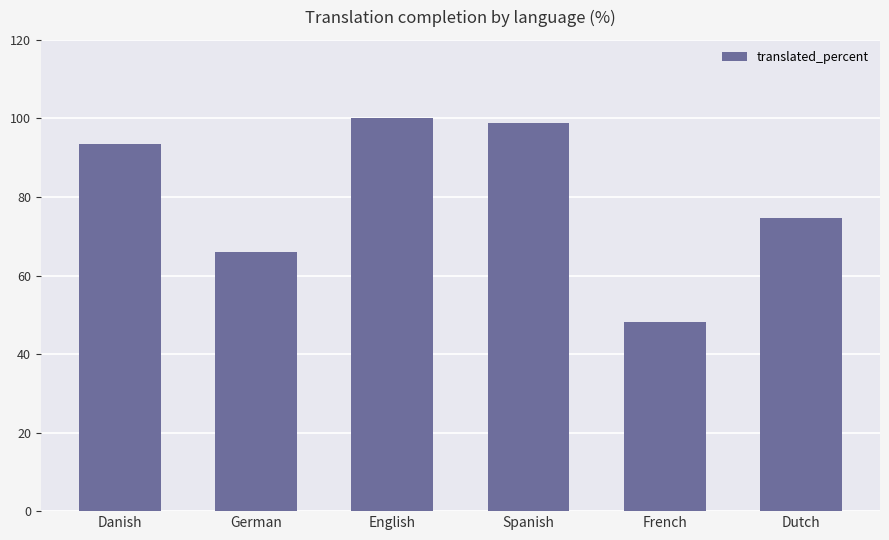

What is the approximate value at Danish?

93.6